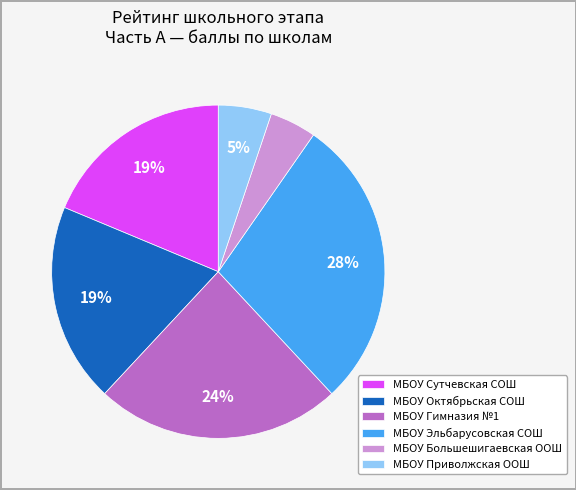

Do МБОУ Эльбарусовская СОШ and МБОУ Гимназия №1 together represent more than half of the pie?

Yes